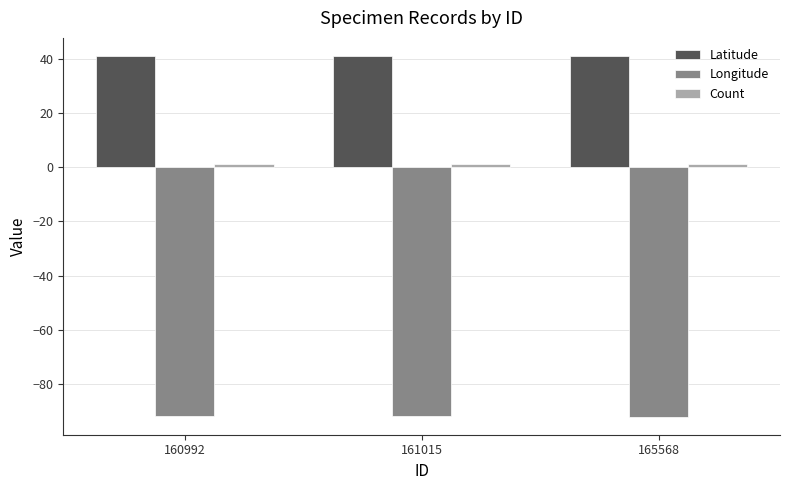

What is the total value across all series at 160992?

-49.9